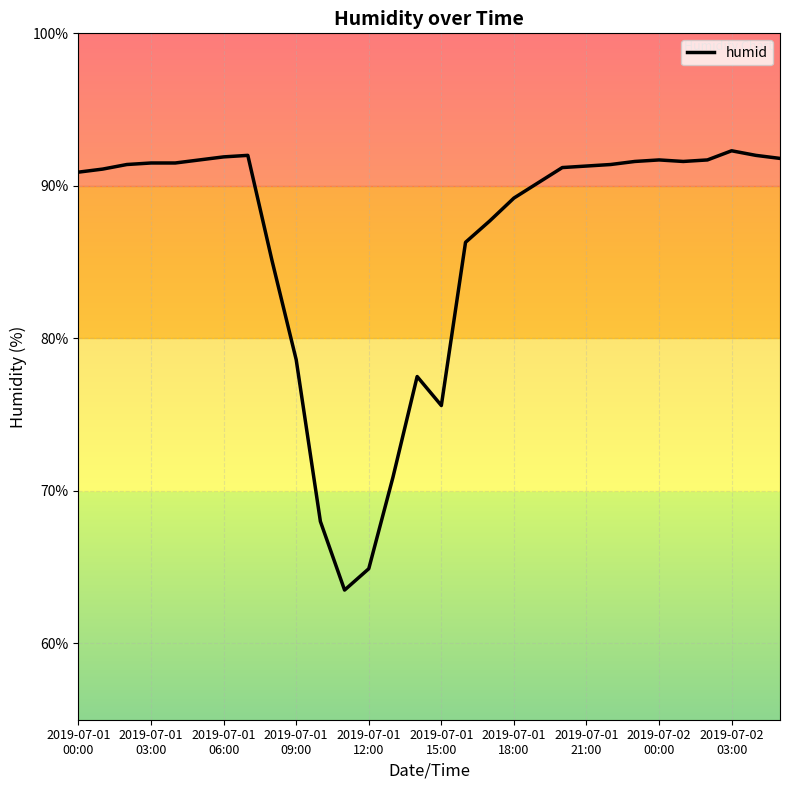

What is the minimum value shown in the chart?

63.5